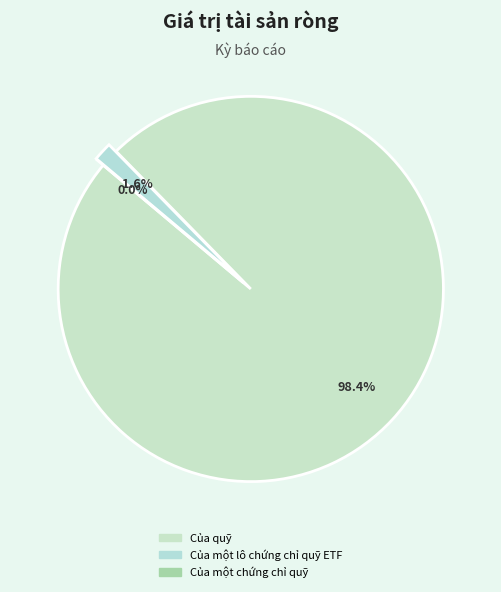

How many slices are in this pie chart?

3